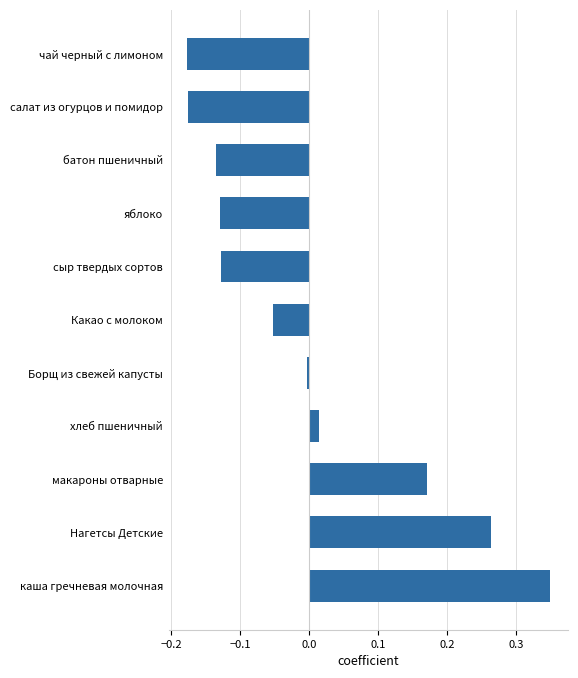

The chart shows a value of -0.0 at Борщ из свежей капусты. True or false?

True